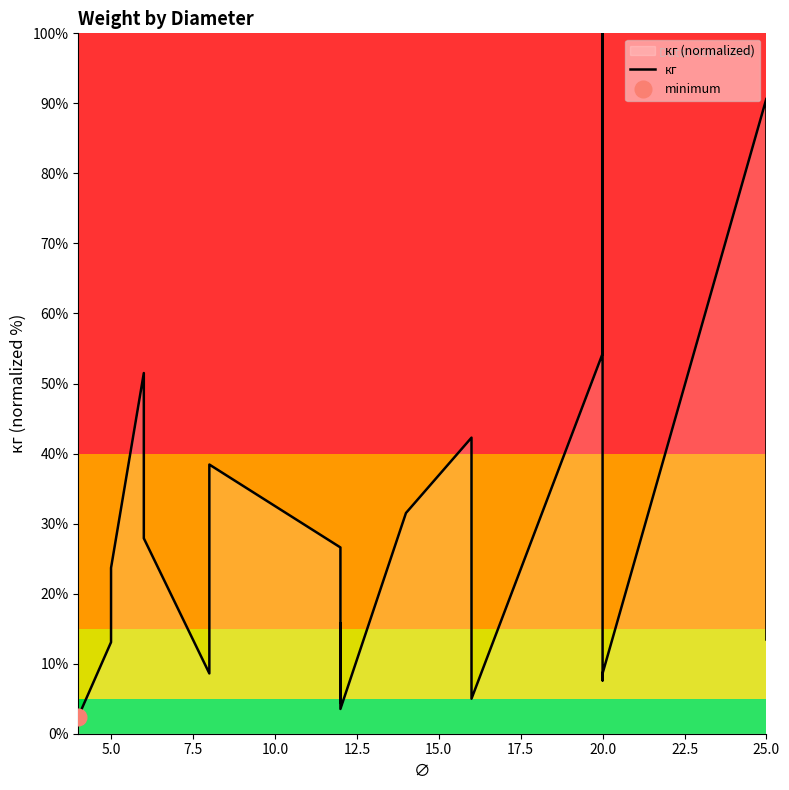

True or false: there are more than 2 points higher than both neighbors.

True